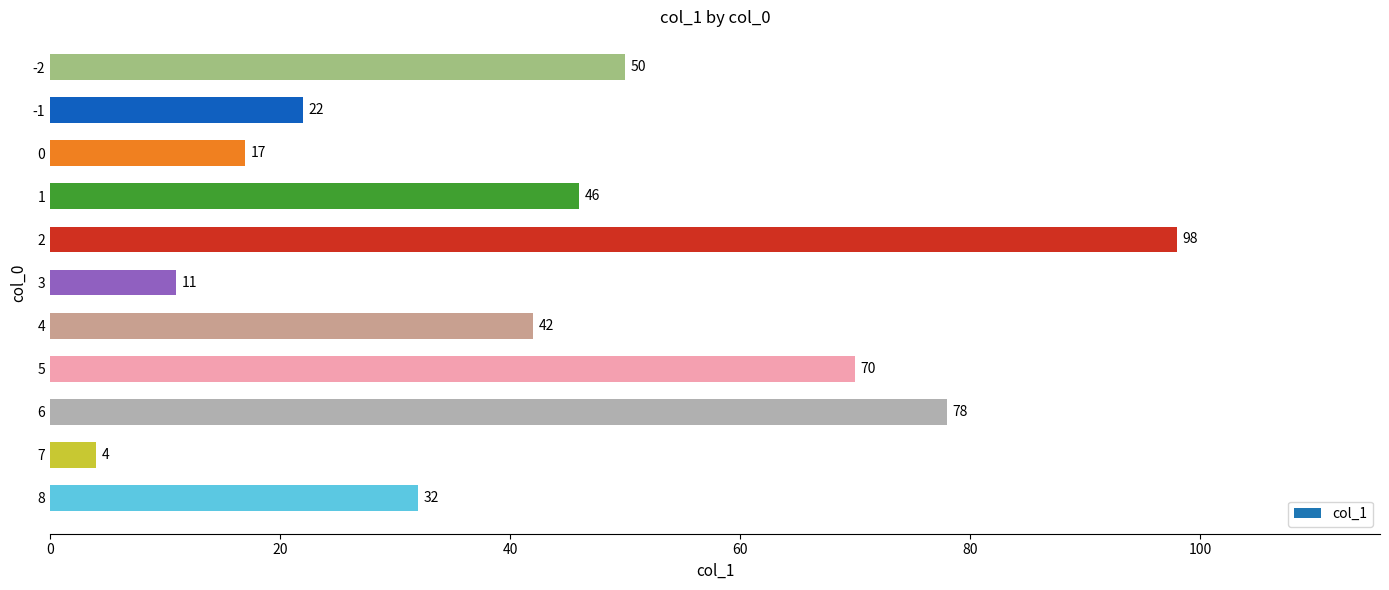

Reading bottom to top, extract all data points from this chart.

32	4	78	70	42	11	98	46	17	22	50